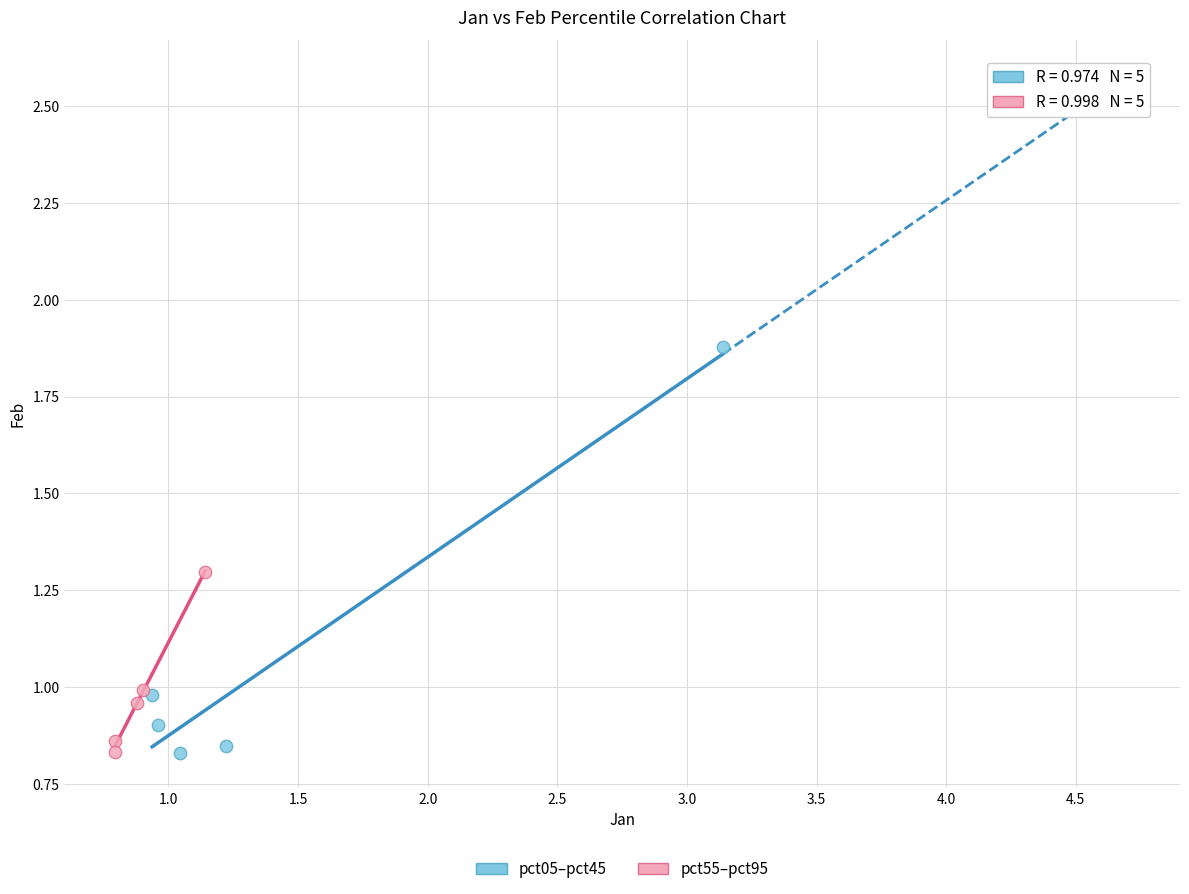

Which series contains the highest Y value?

pct05–pct45